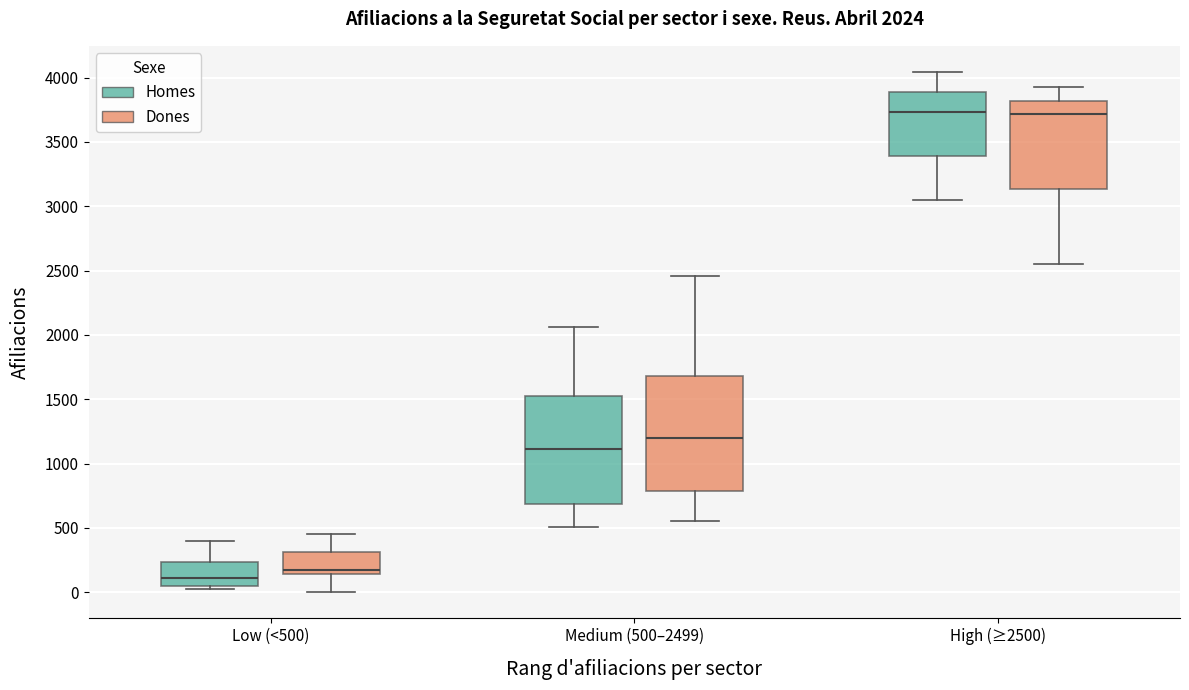

Which box's median line is the lowest?

Low (<500) (Homes)